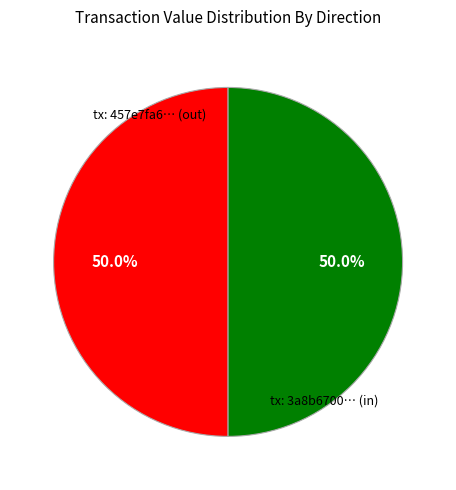

Combined, what portion of the pie is tx: 3a8b6700… (in) and tx: 457e7fa6… (out)?

100.0%